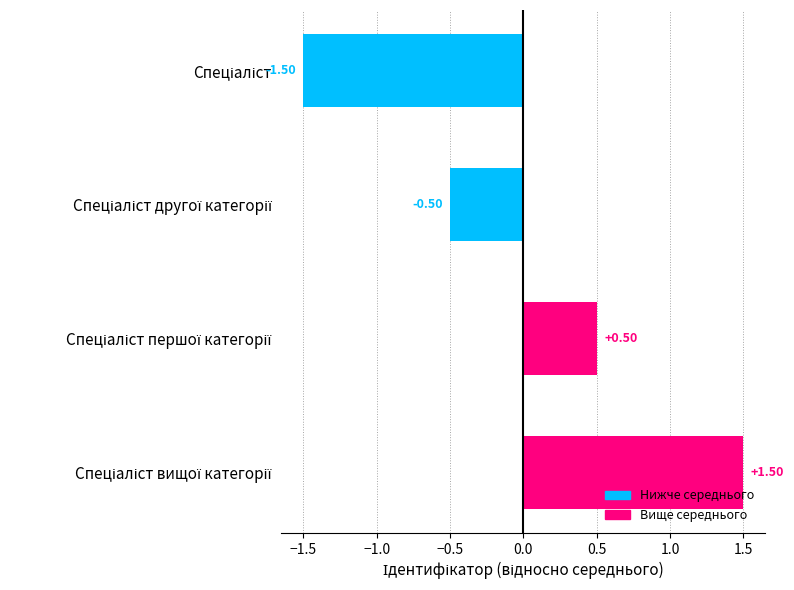

Are the bars horizontal?

Yes